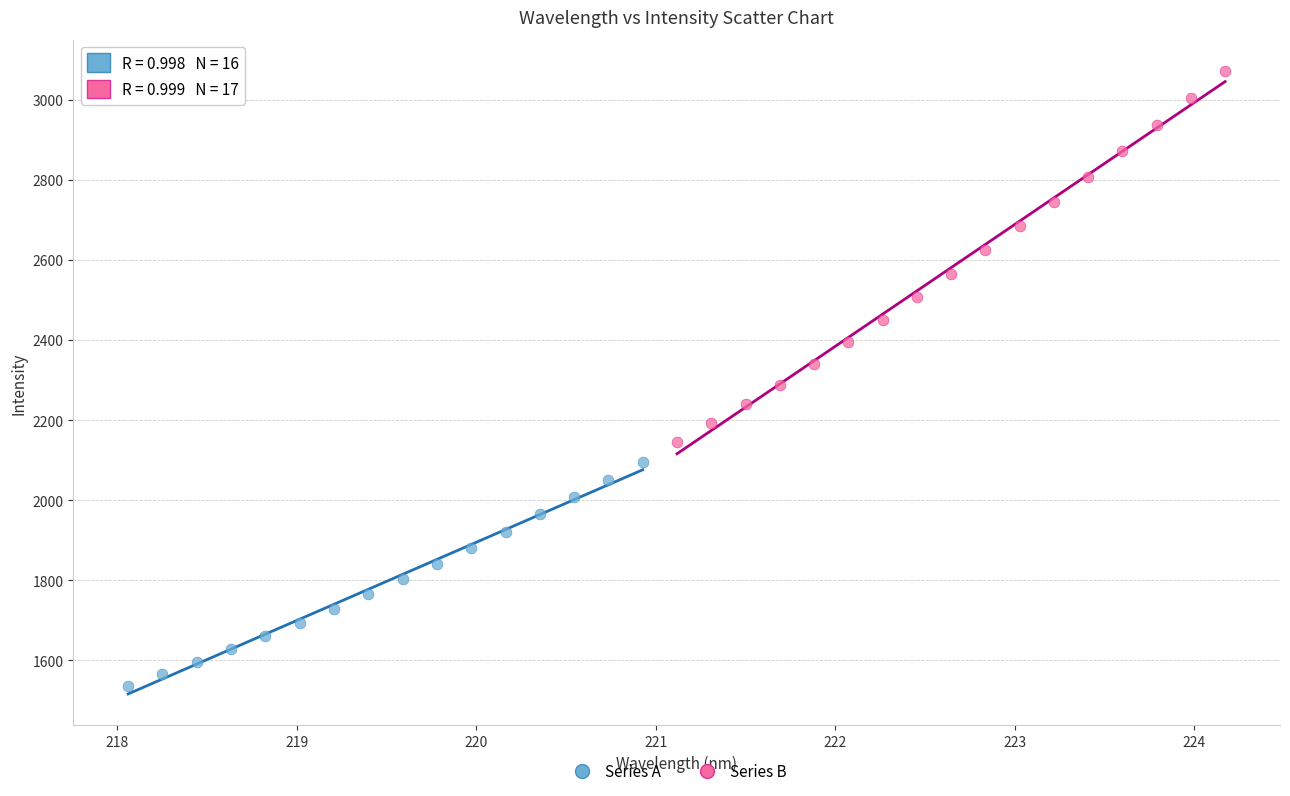

Which series reaches the minimum Y coordinate?

Series A